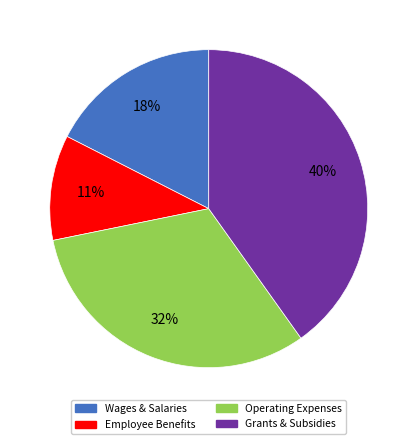

To the nearest percent, what is the average slice percentage?

25%